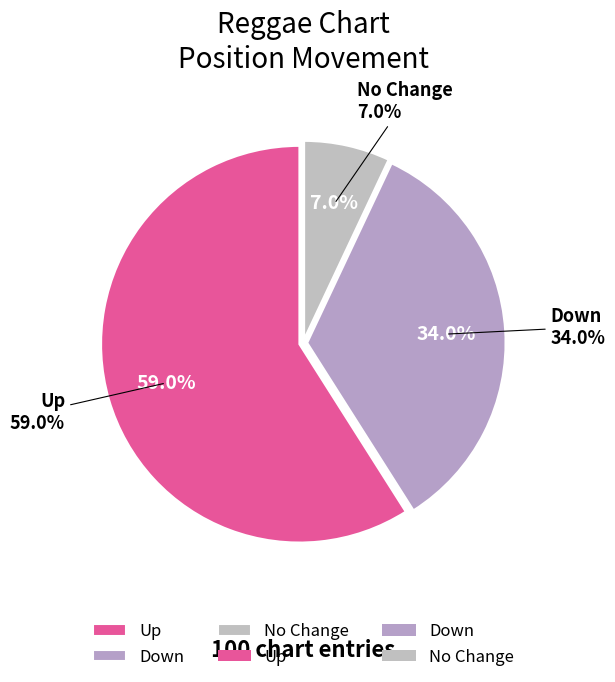

What is the majority slice?

up